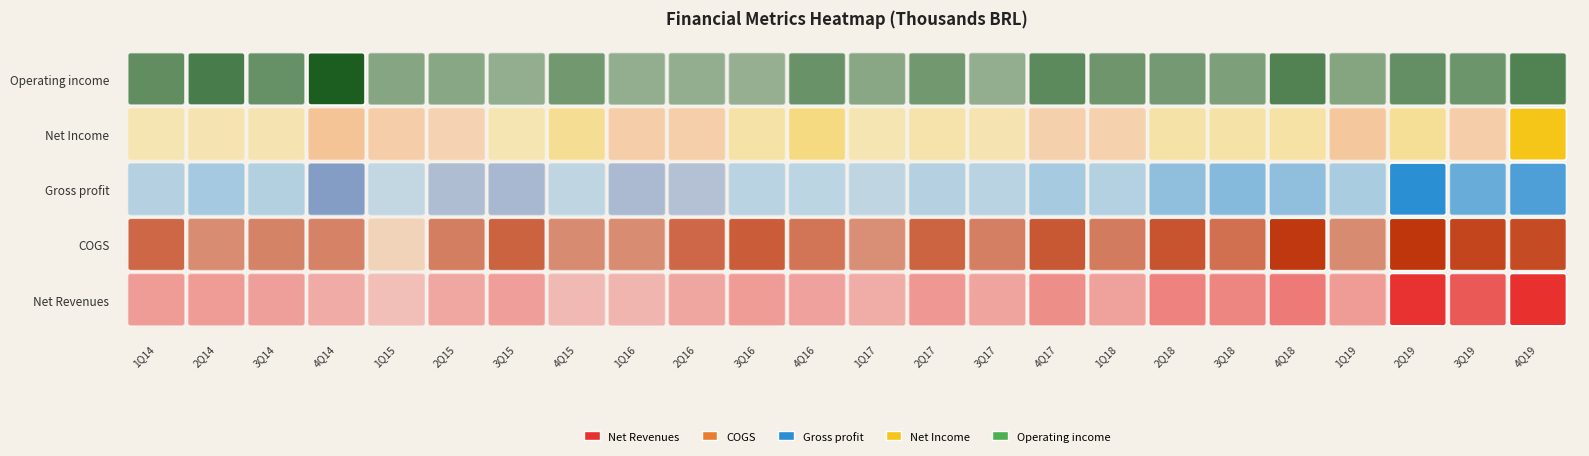

Which category has the highest value in the Net Revenues series?

4Q19